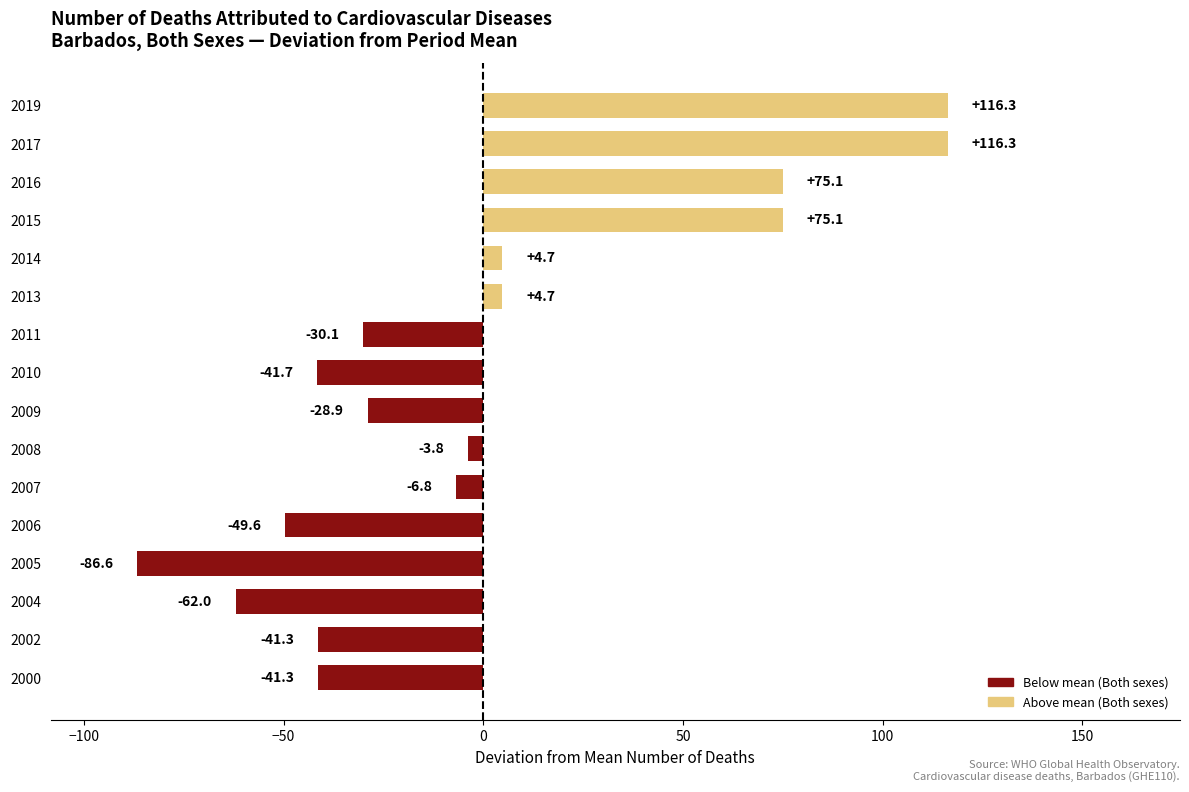

Does the chart contain any negative values?

Yes